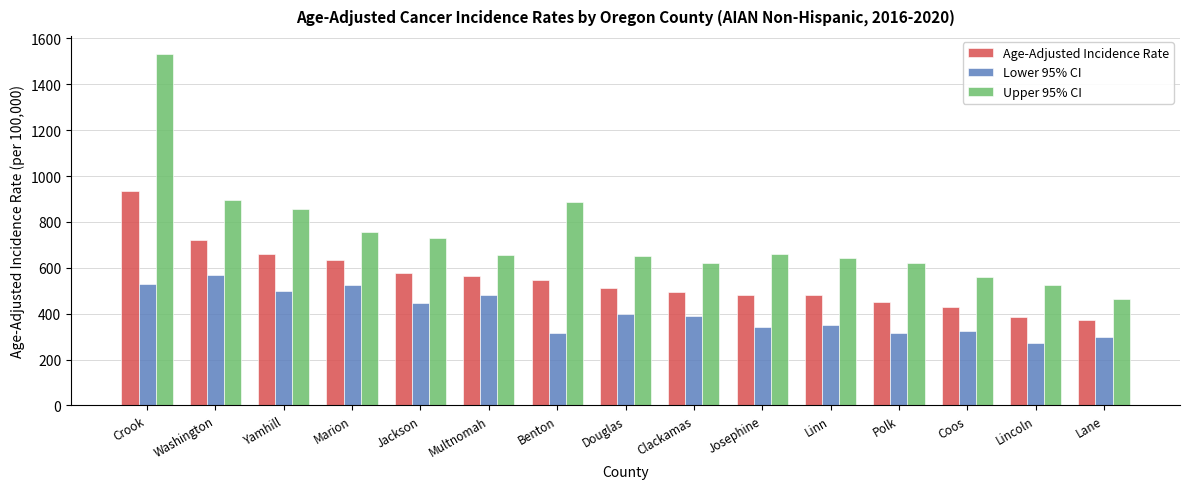

What value does the Lower 95% CI series have at Polk?

317.6